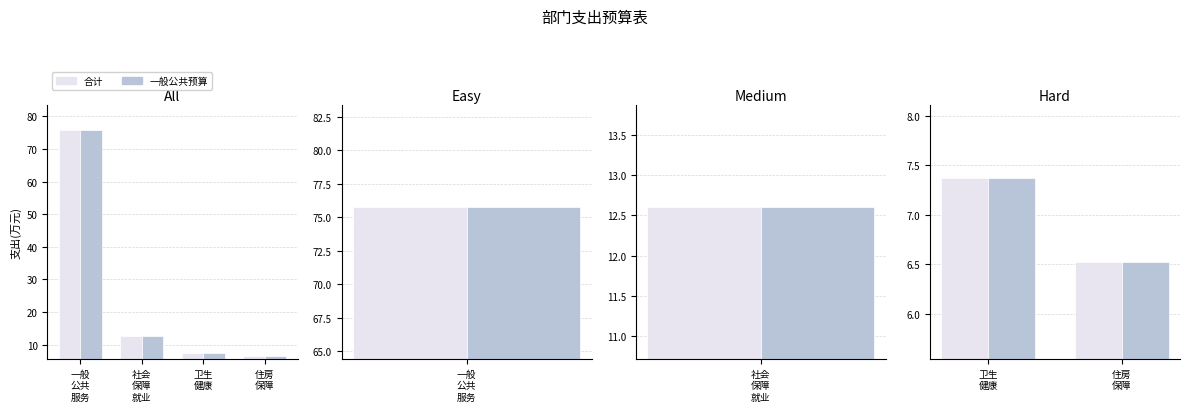

What are all the series names shown in the legend?

合计, 一般公共预算